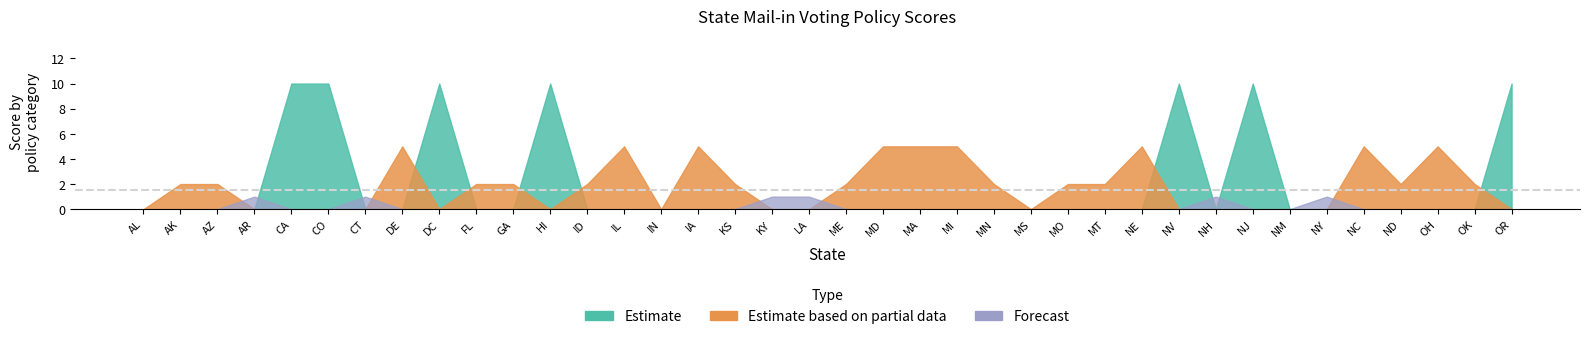

How many Estimate values are between 0 and 1?

31